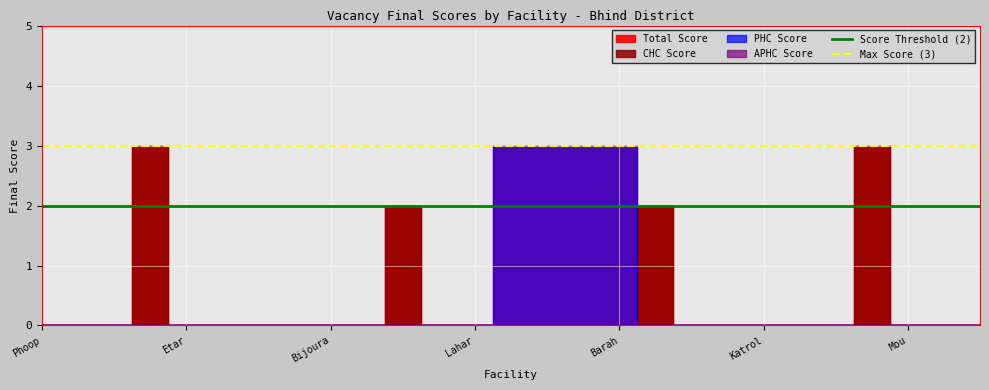

Which label corresponds to the smallest value in the chart?

Phoop